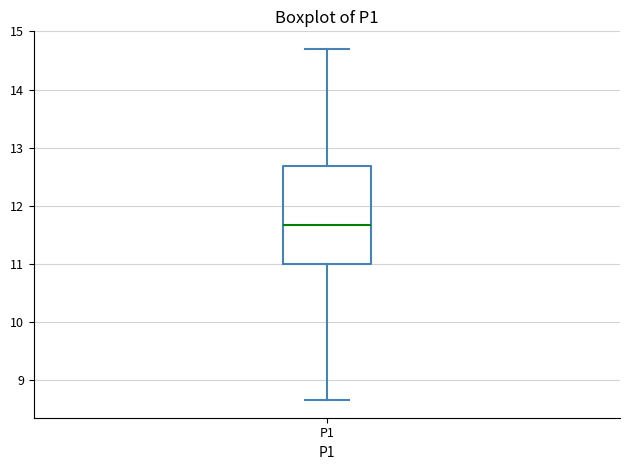

Where is the upper edge of the box for P1 on the y-axis? The values are not printed on the chart, so give them approximately, as read against the axis.

12.7